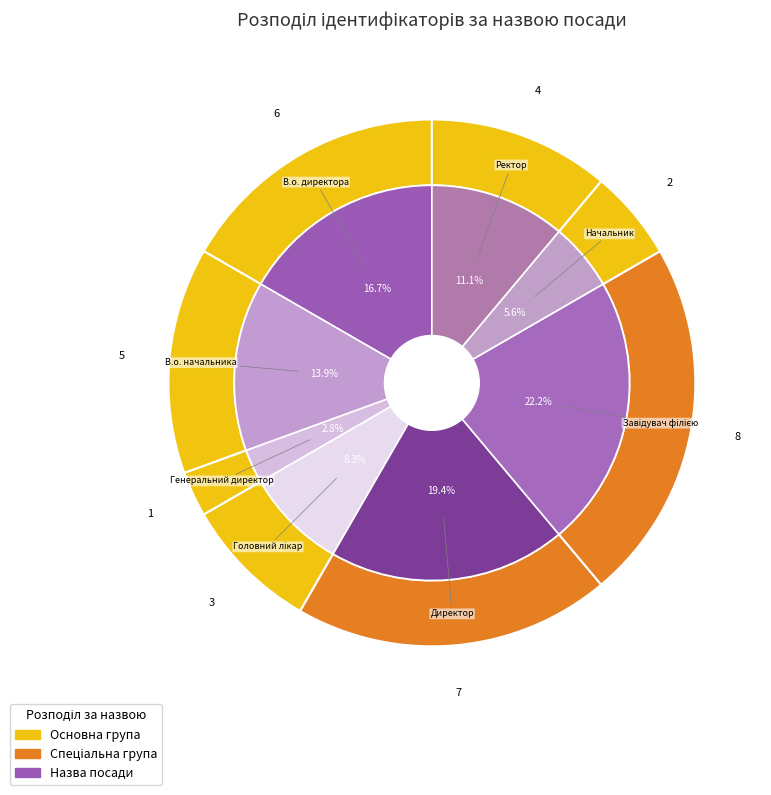

Is it true that Генеральний директор is 3% of the pie?

True